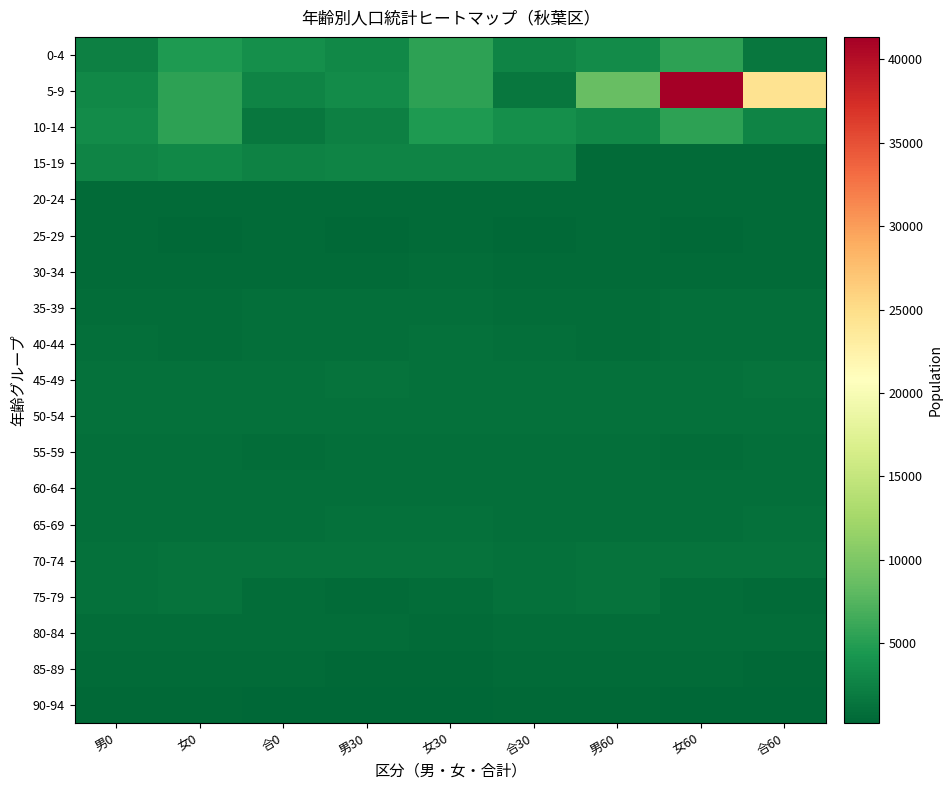

At how many categories does at least one series exceed 38999?

1